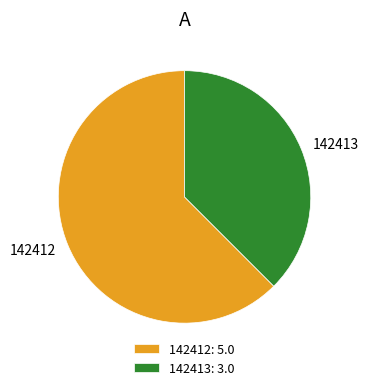

Does 142413 account for over 50% of the chart?

No